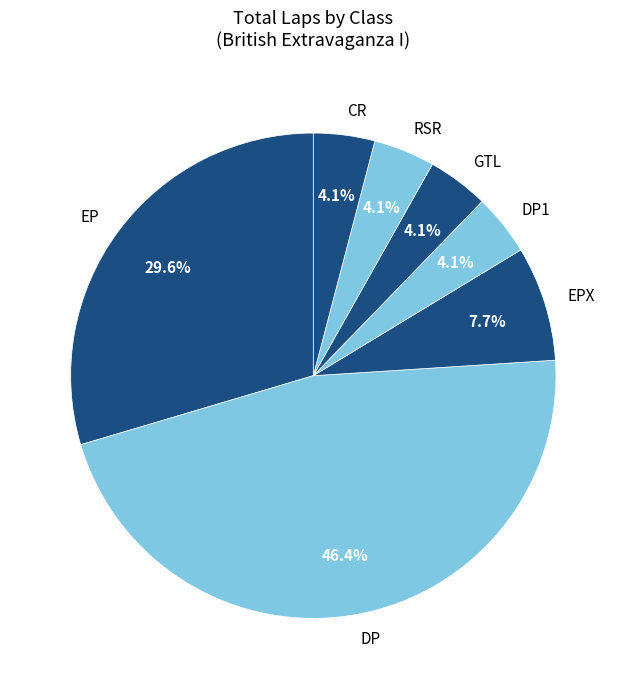

Is there a majority slice in this chart?

No